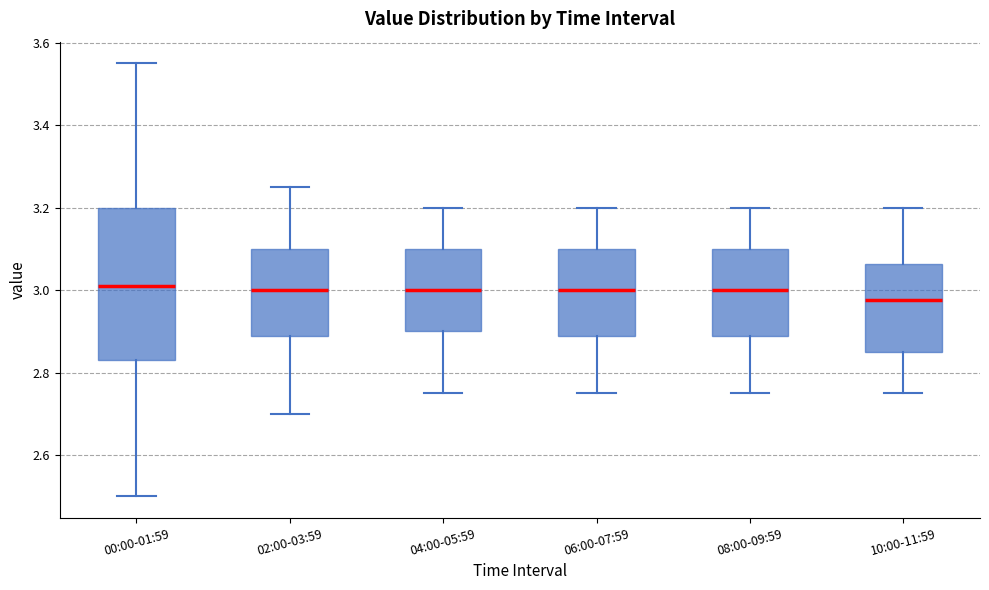

Which box is the tallest, from its lower edge to its upper edge?

00:00-01:59